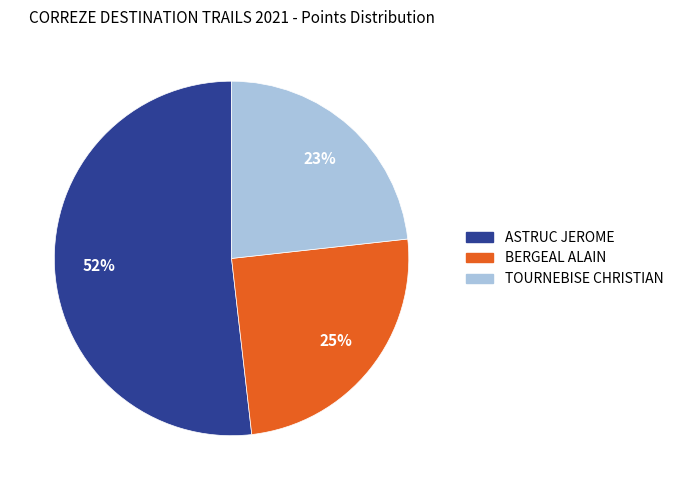

Which category has the biggest portion of the pie?

ASTRUC JEROME